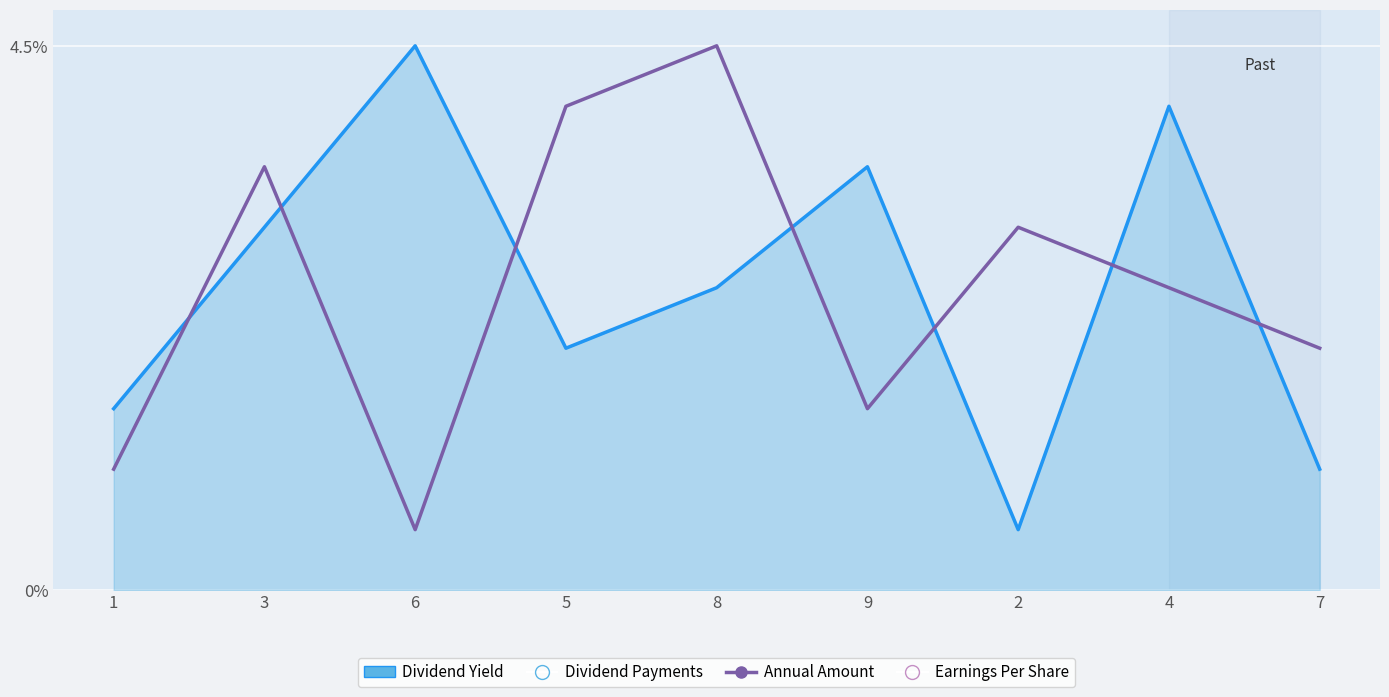

What is the greatest value displayed?

4.5